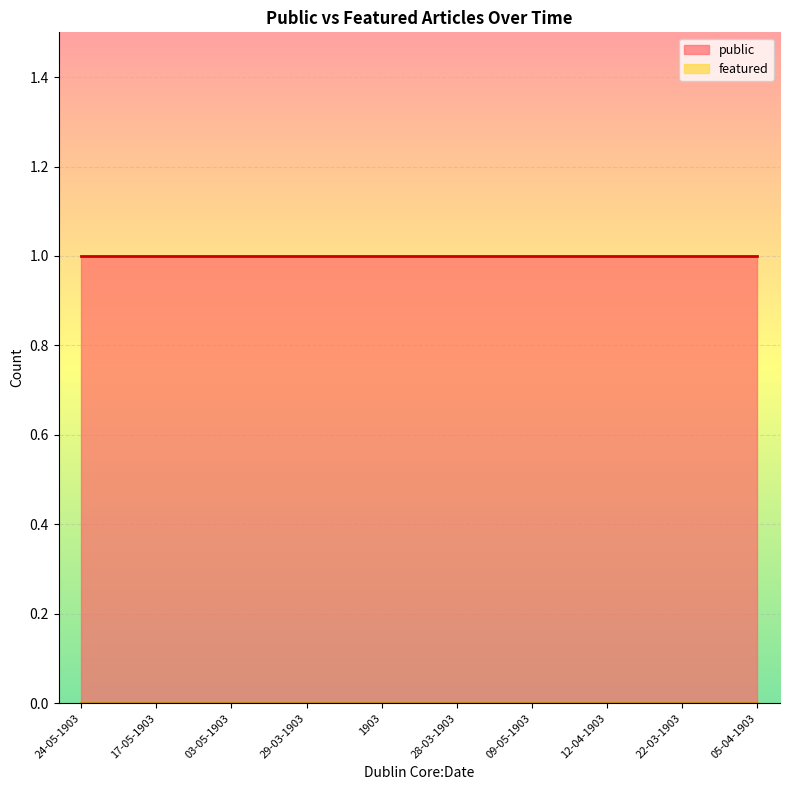

True or false: featured and public cross at least once.

False